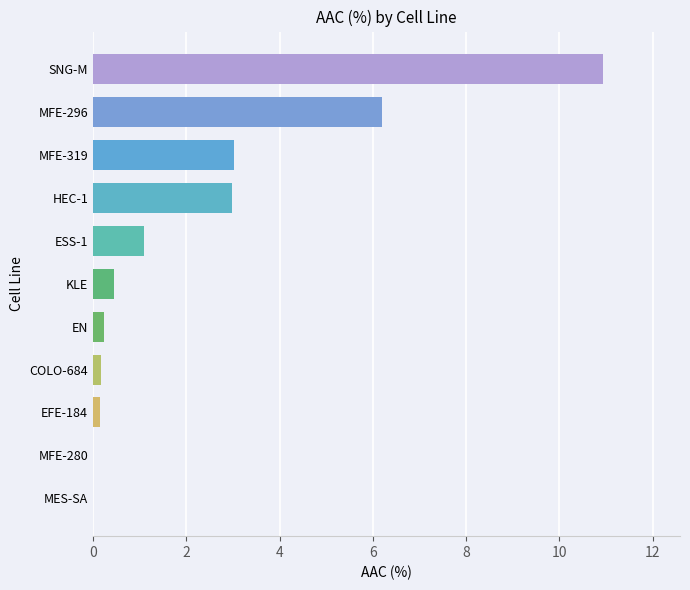

What is the maximum value shown in the chart?

10.9